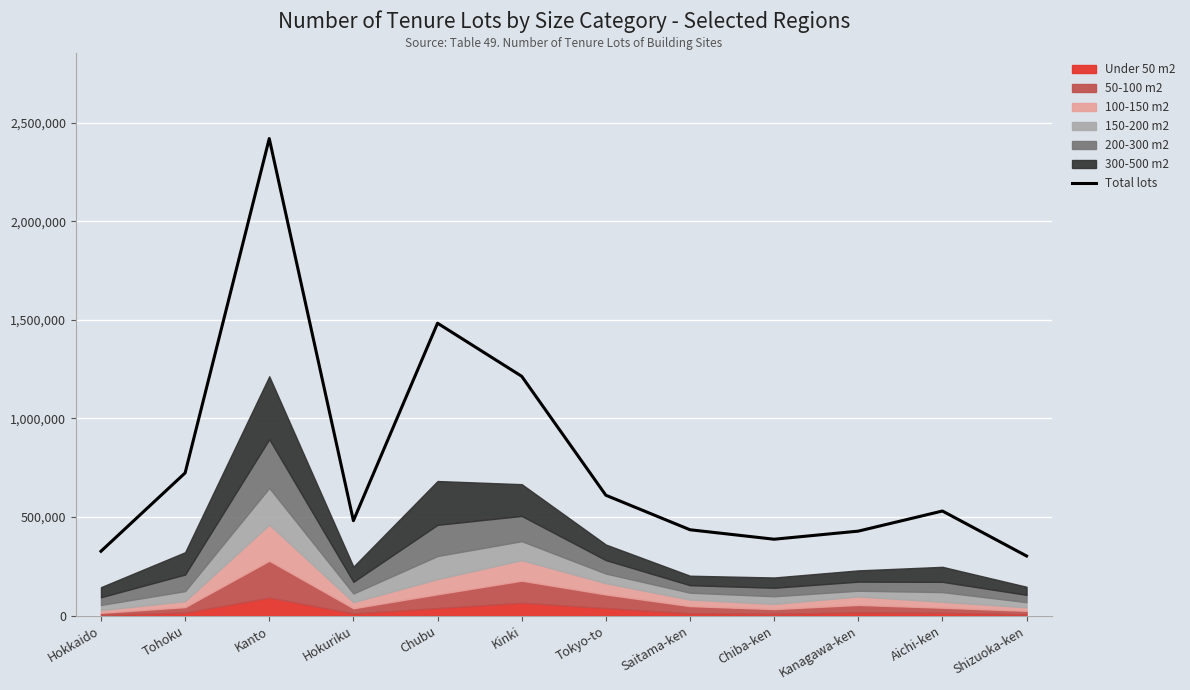

Between Tokyo-to and Aichi-ken, which is larger?

Tokyo-to